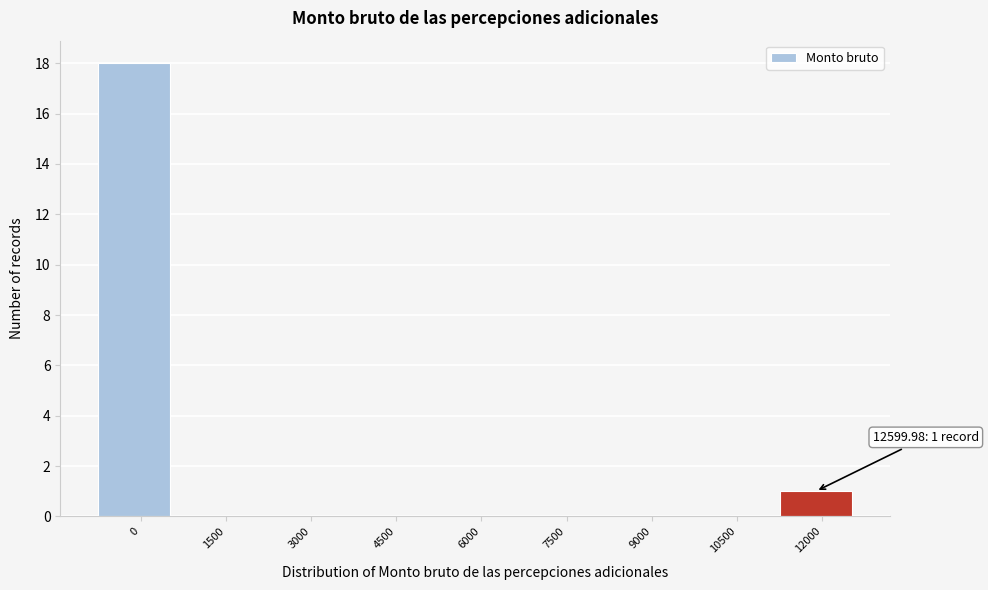

Reading left to right, list all the values displayed in this chart.

0=18	1500=0	3000=0	4500=0	6000=0	7500=0	9000=0	10500=0	12000=1